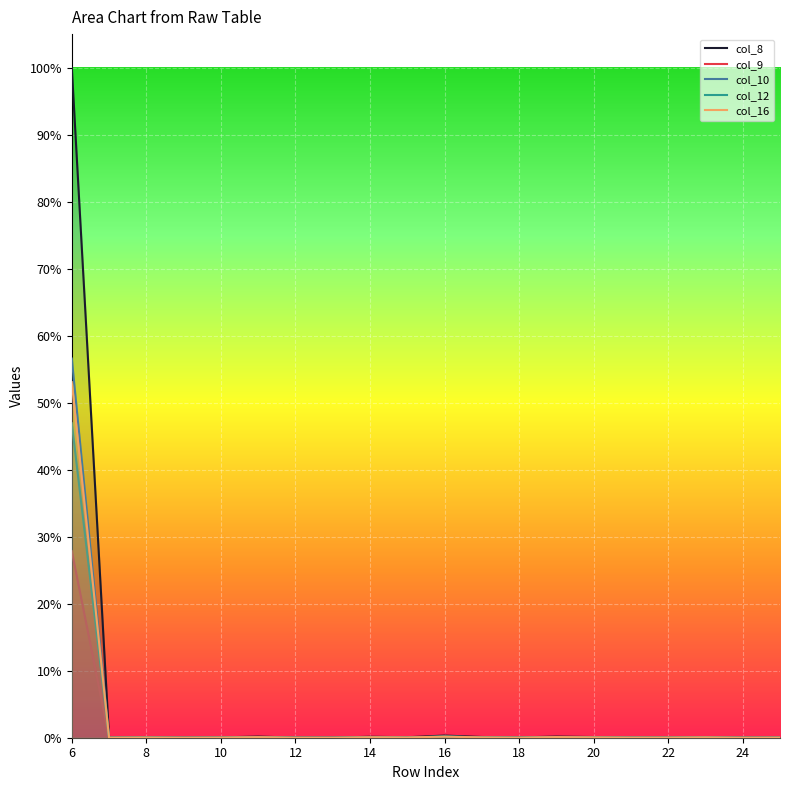

What are all the series names shown in the legend?

col_8, col_9, col_10, col_12, col_16